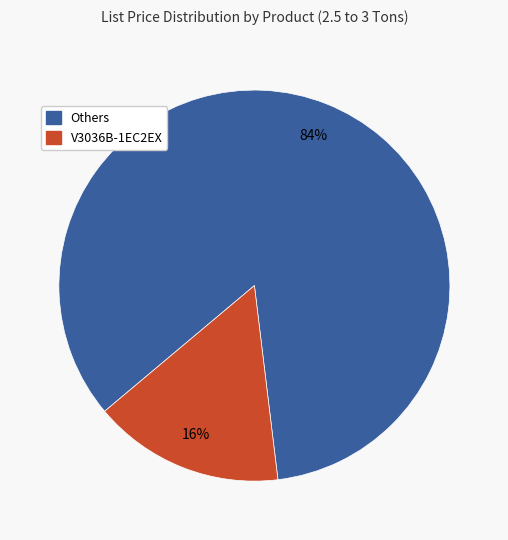

To the nearest percent, what is the difference between the largest and smallest slice percentages?

68%